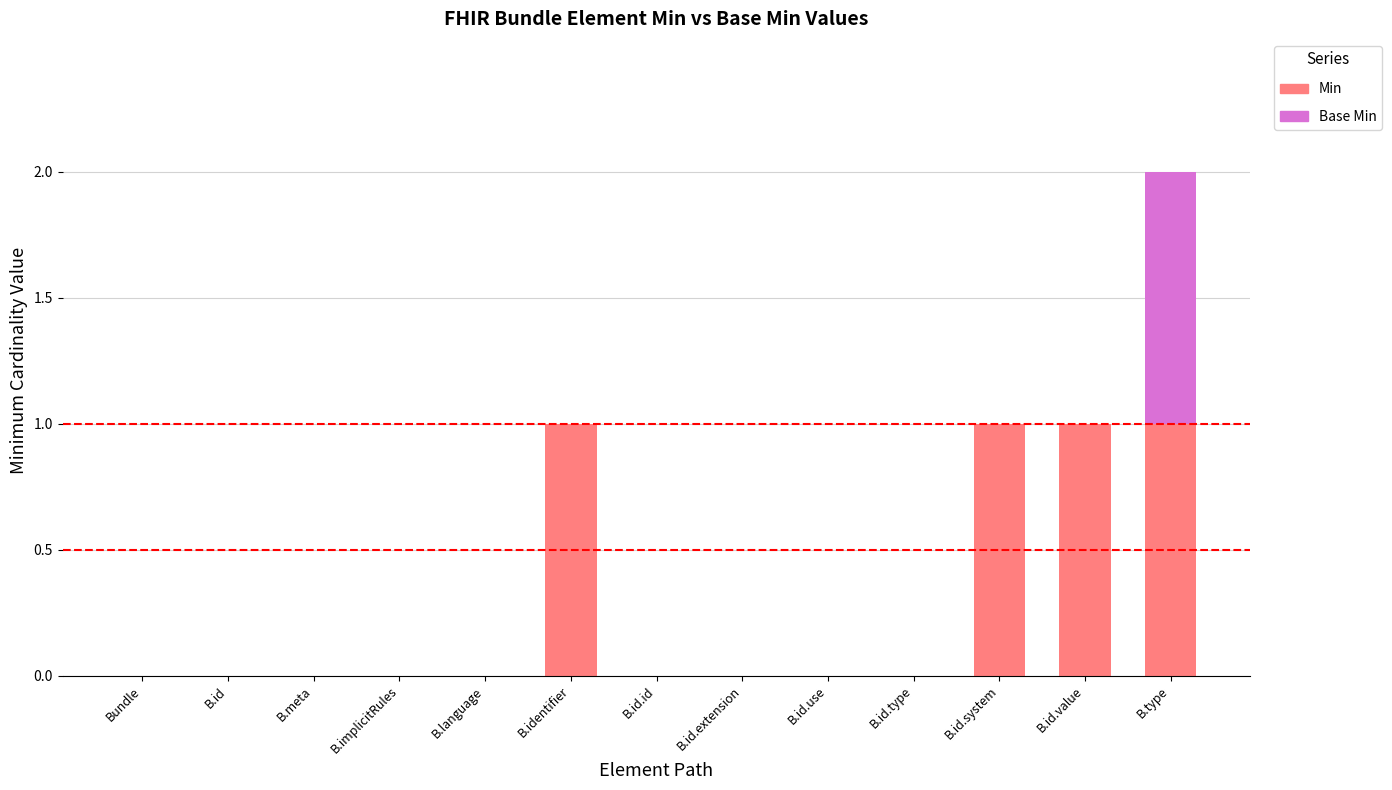

At which category is the sum across all series the highest?

B.type